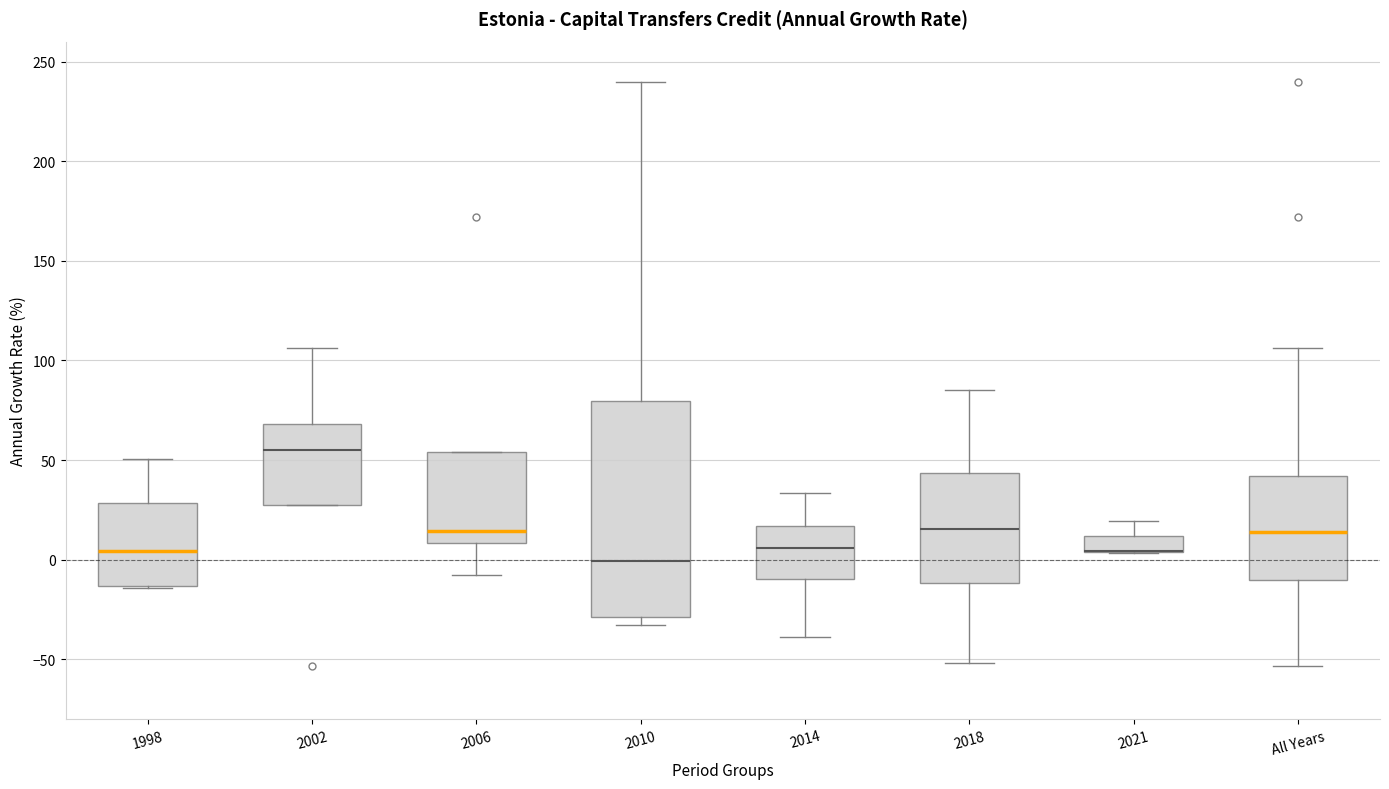

Reading left to right, transcribe this box plot: for each box, give where its median line is, the range the box spans, and where its two whiskers end, as read against the y-axis. The values are not printed on the chart, so give them approximately, as read against the axis.

1998: median 5, box -15 to 30, whiskers -15 to 50
2002: median 55, box 30 to 70, whiskers 30 to 105
2006: median 15, box 10 to 55, whiskers -10 to 55
2010: median 0, box -30 to 80, whiskers -35 to 240
2014: median 5, box -10 to 15, whiskers -40 to 35
2018: median 15, box -10 to 45, whiskers -50 to 85
2021: median 5 (drawn on the box's lower edge), box 5 to 10, whiskers 5 to 20
All Years: median 15, box -10 to 40, whiskers -55 to 105